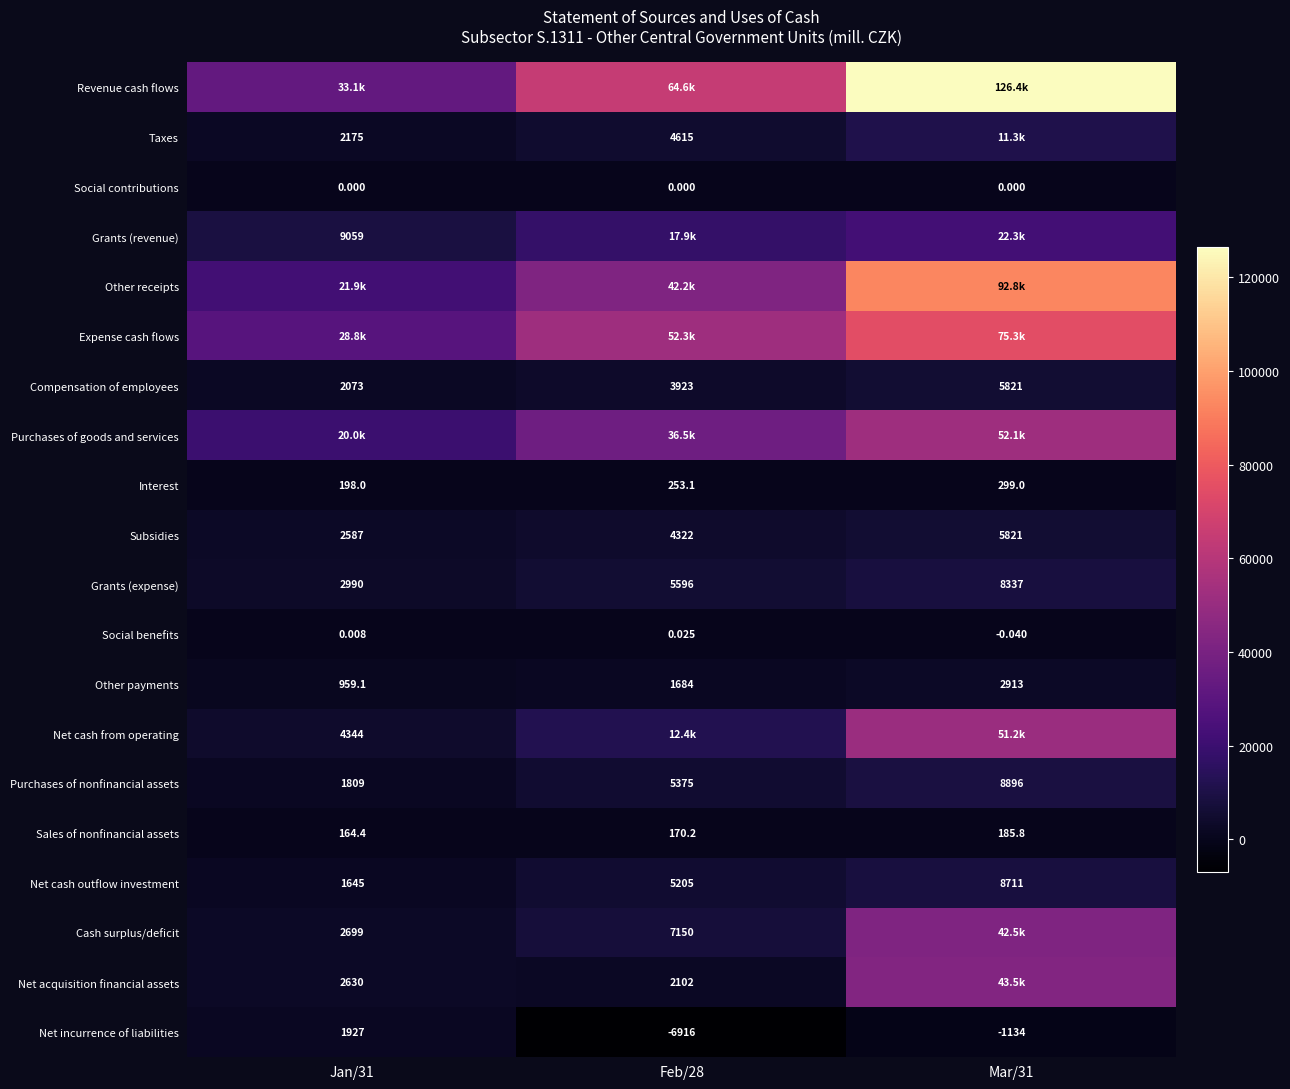

Is the value of Cash surplus/deficit at Feb/28 greater than the value of Net incurrence of liabilities at Mar/31?

Yes